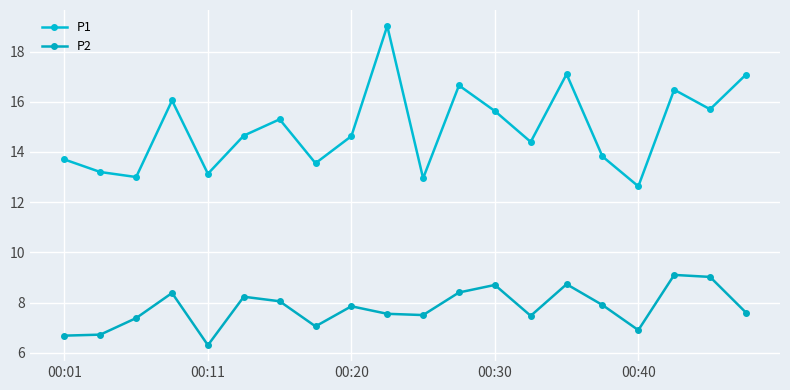

What are all the series names shown in the legend?

P1, P2